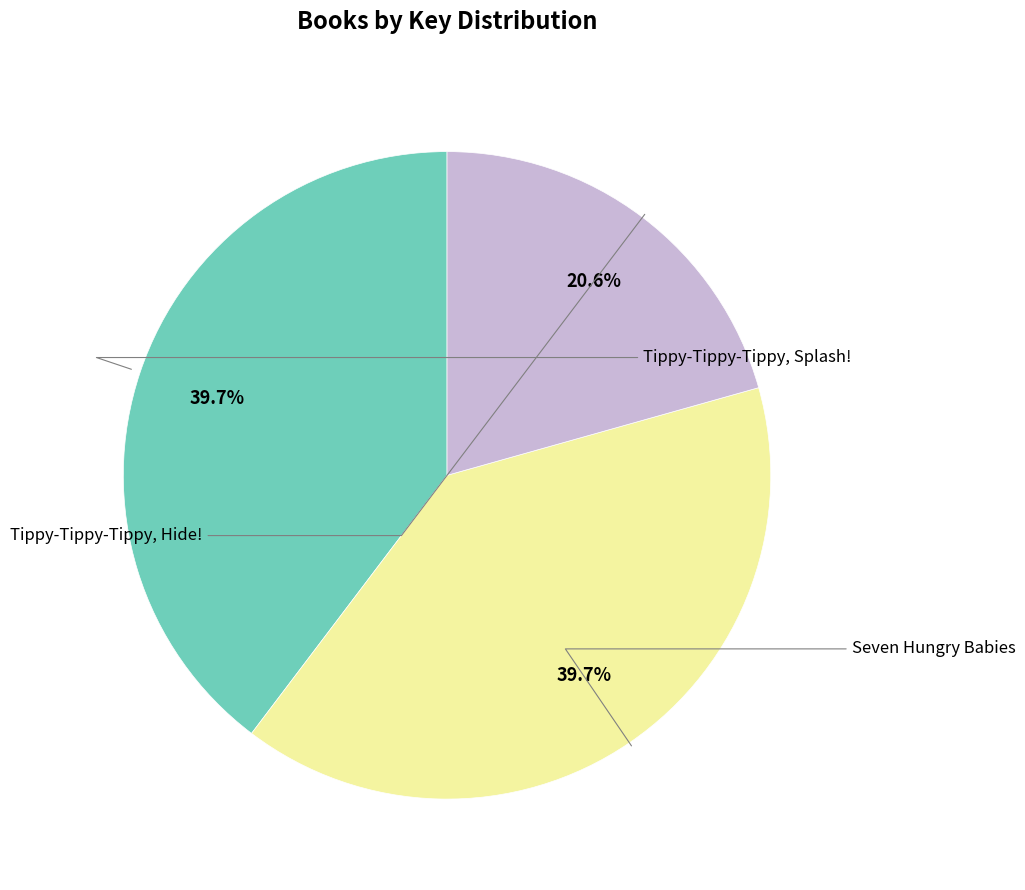

Count the number of slices in the pie.

3